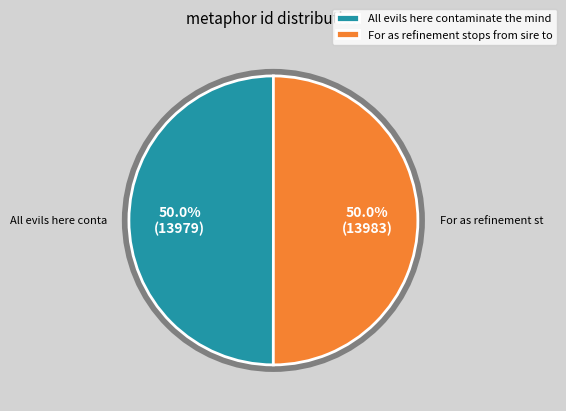

How much of the chart is everything except All evils here contaminate the mind?

50.0%